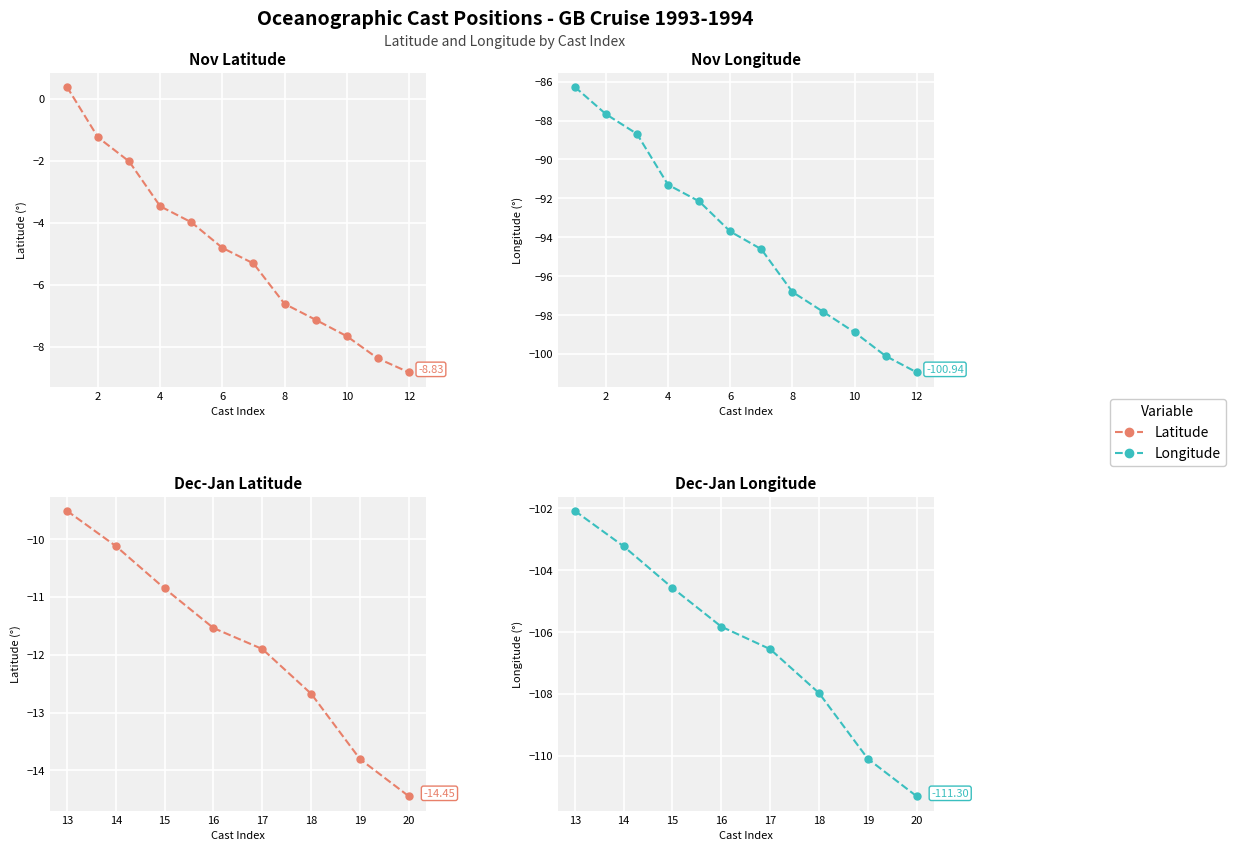

What are all the series names shown in the legend?

Latitude, Longitude